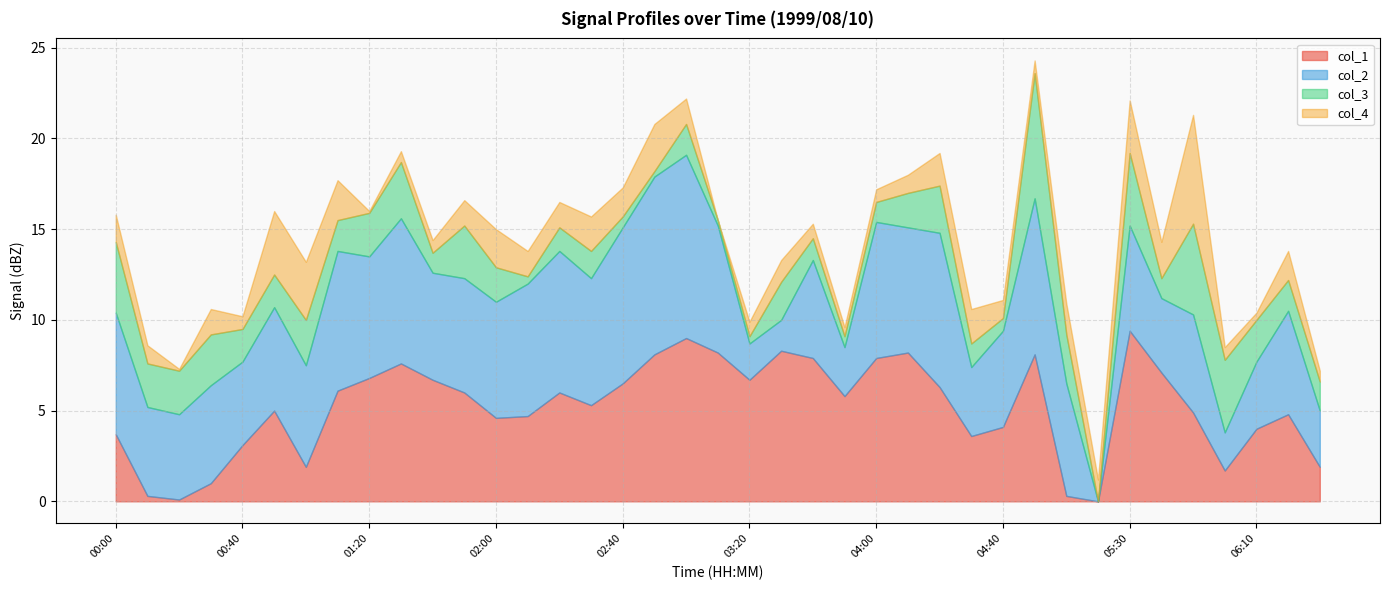

What is the highest value of the col_1 series?

9.4